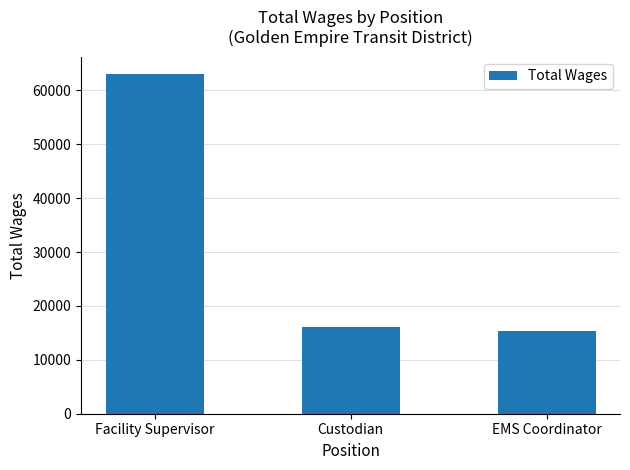

What is the label of the 2nd bar from the left?

Custodian